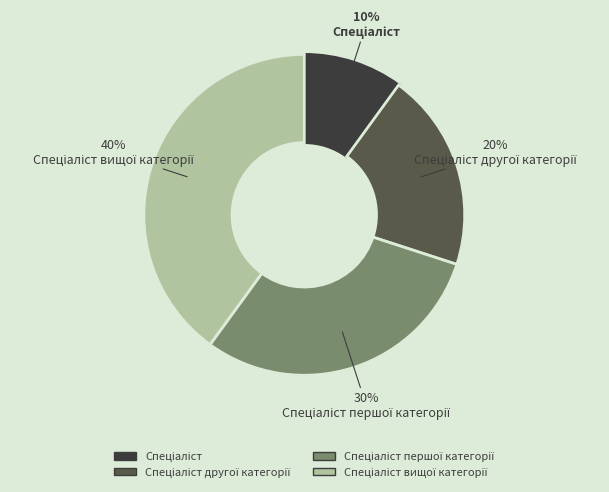

To the nearest percent, what is the average slice percentage?

25%